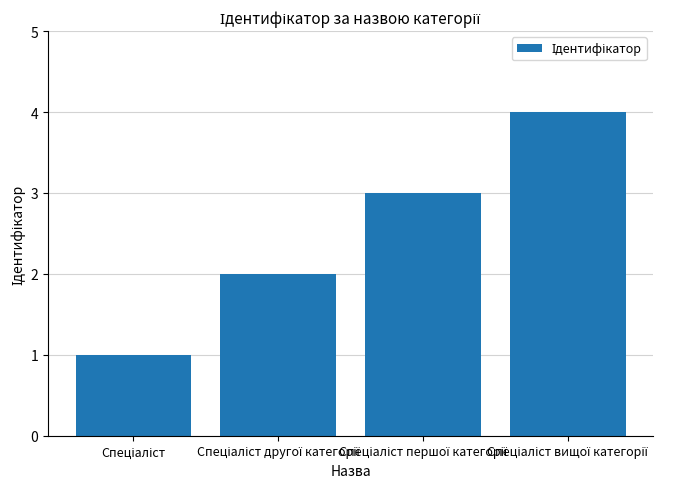

Are the bars grouped side by side (vs. stacked)?

No